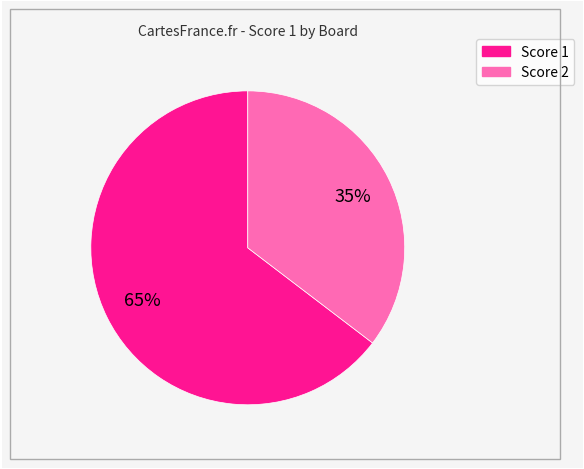

Is there a majority slice in this chart?

Yes